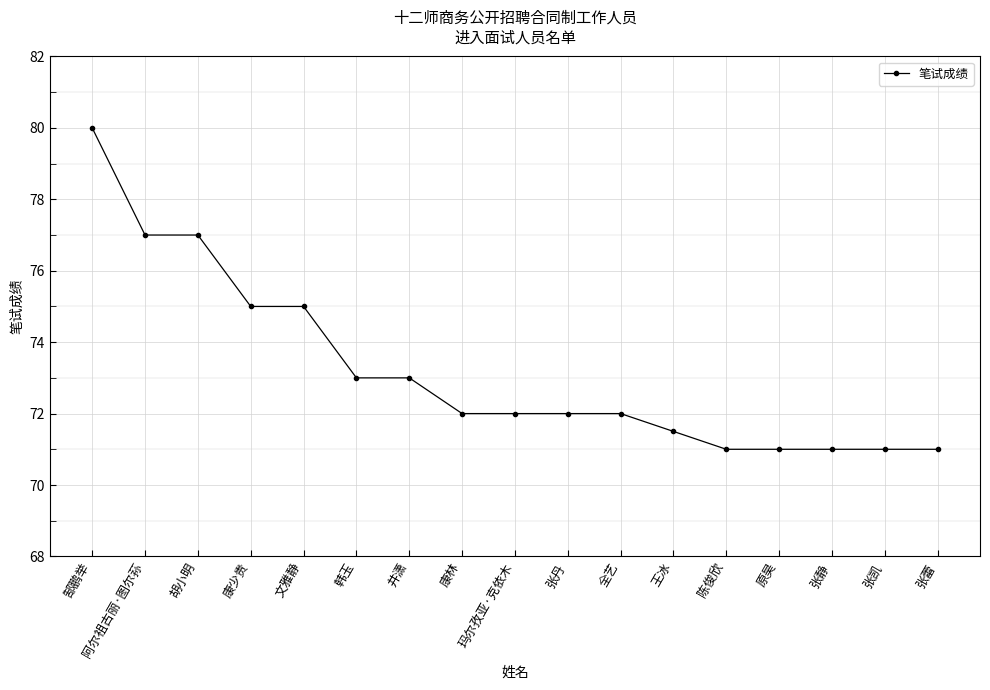

True or false: the data shows 119.6 at 张静.

False